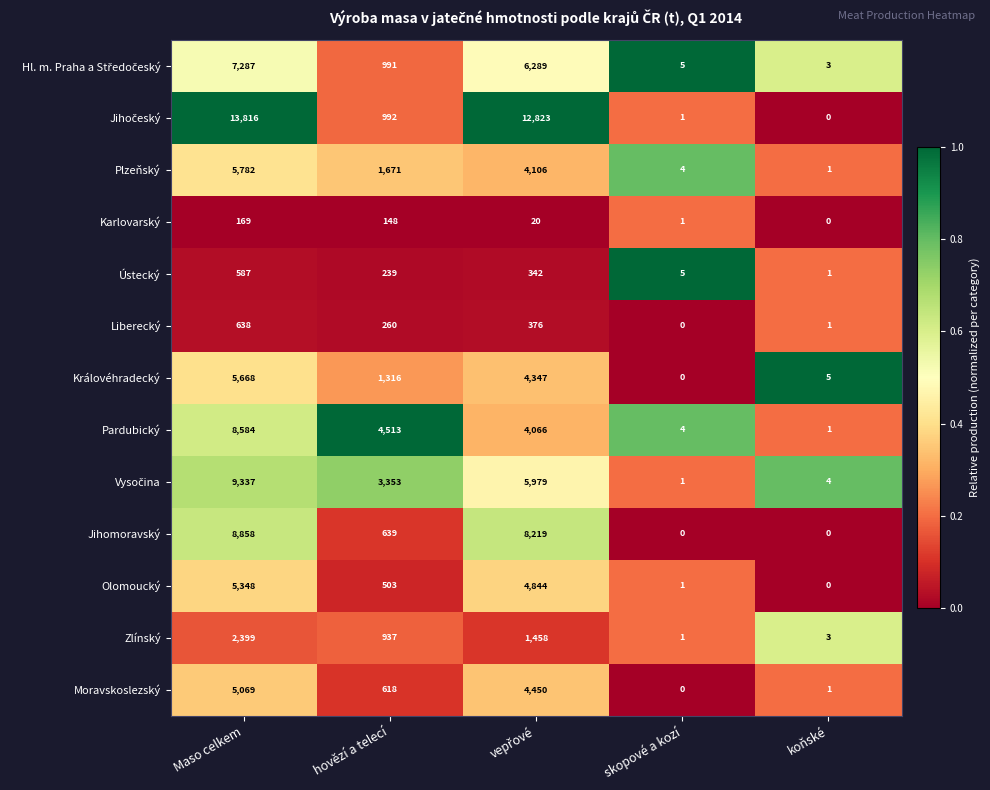

At which category is the sum across all series the highest?

Maso celkem